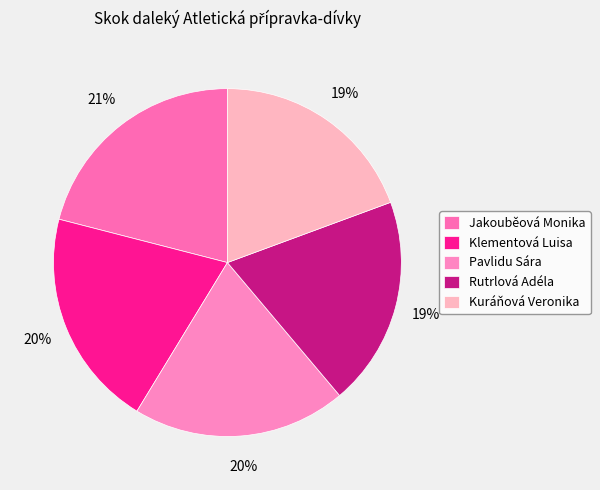

Which has a higher value, Jakouběová Monika or Rutrlová Adéla?

Jakouběová Monika